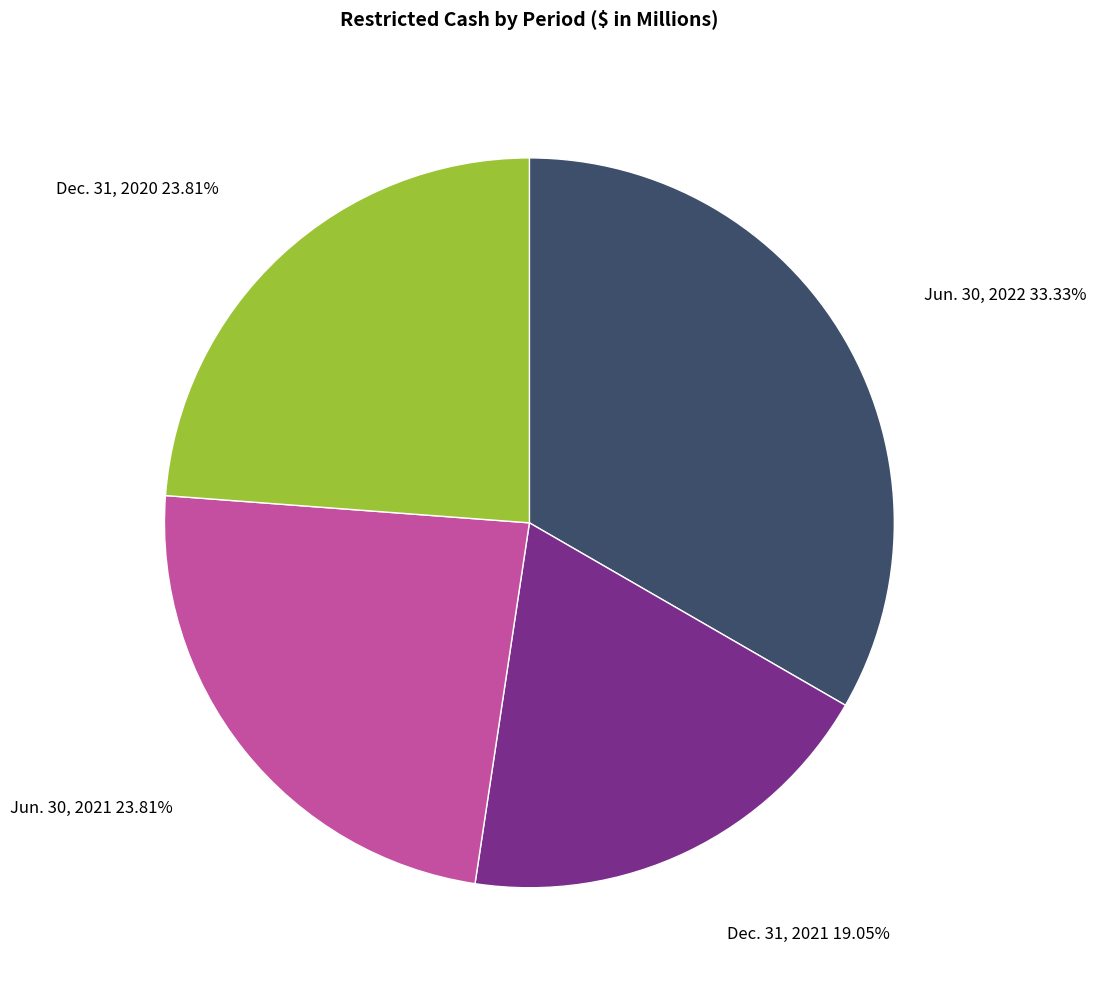

Is there a majority slice in this chart?

No